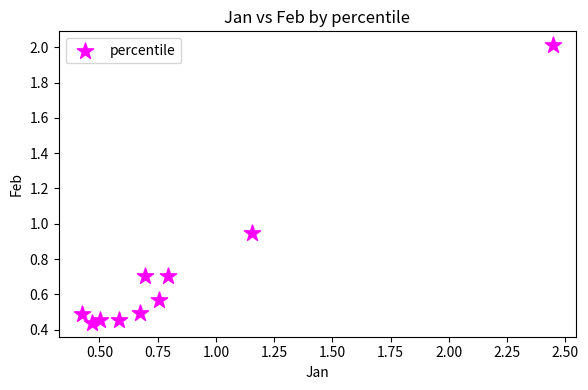

What is the range of X values (max minus min)?

2.0